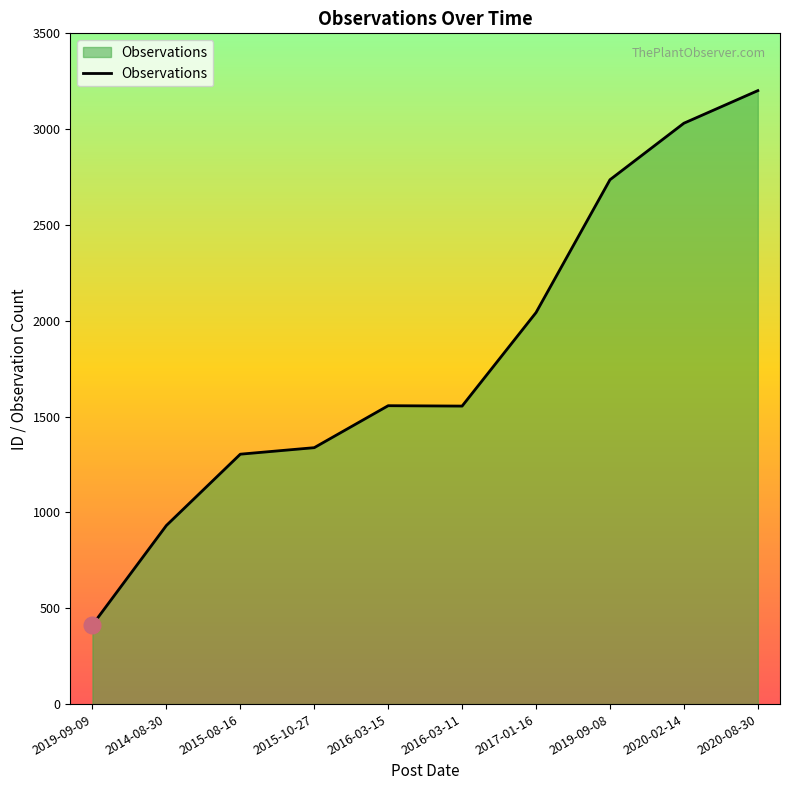

Between 2020-08-30 and 2015-08-16, which is larger?

2020-08-30